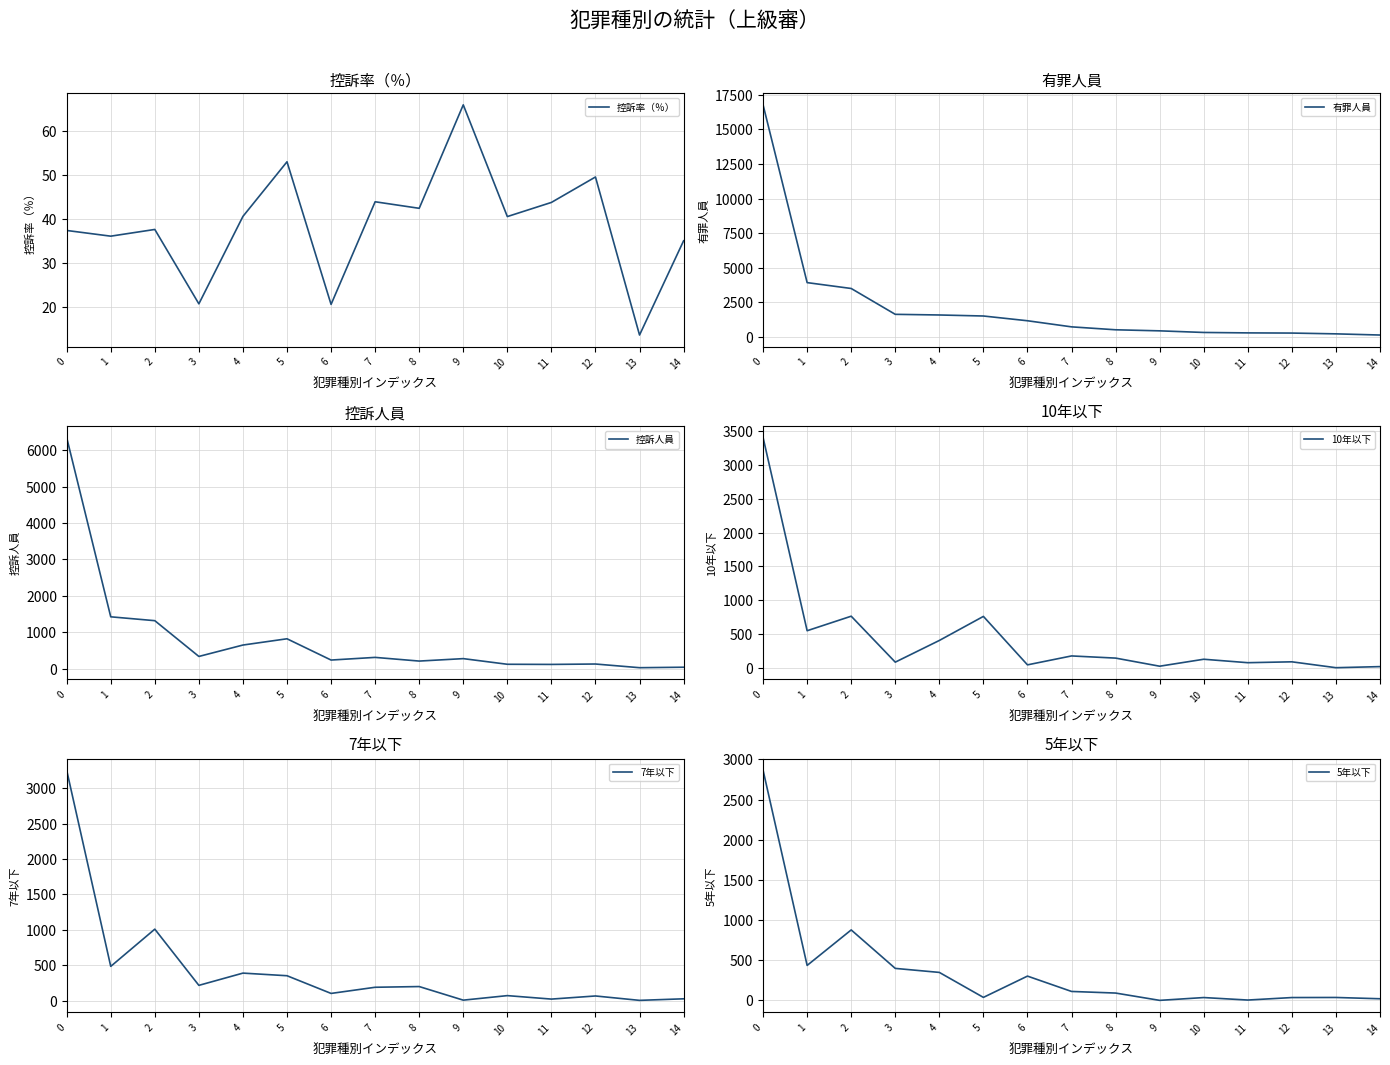

The 控訴人員 series shows 310.0 at 7. True or false?

True